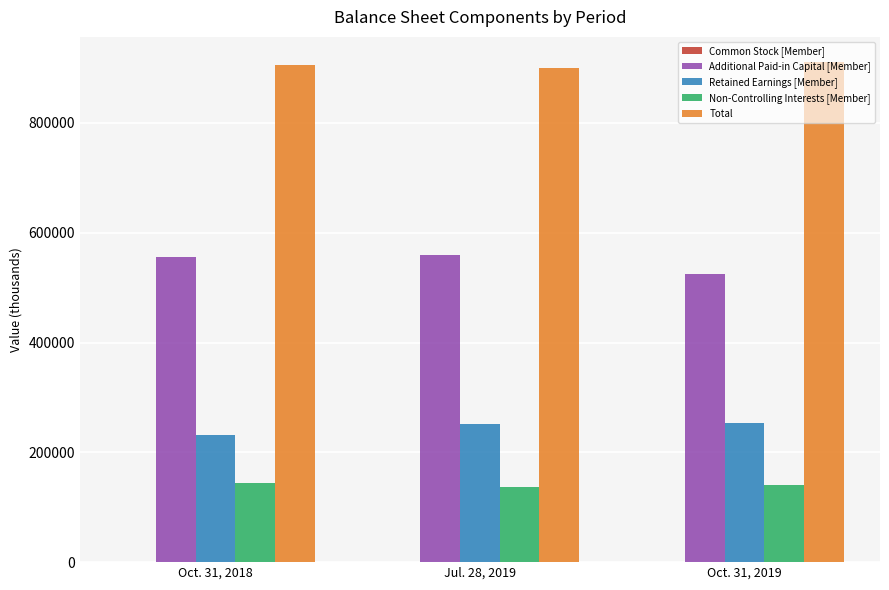

What is the average value of the Non-Controlling Interests [Member] series?

141014